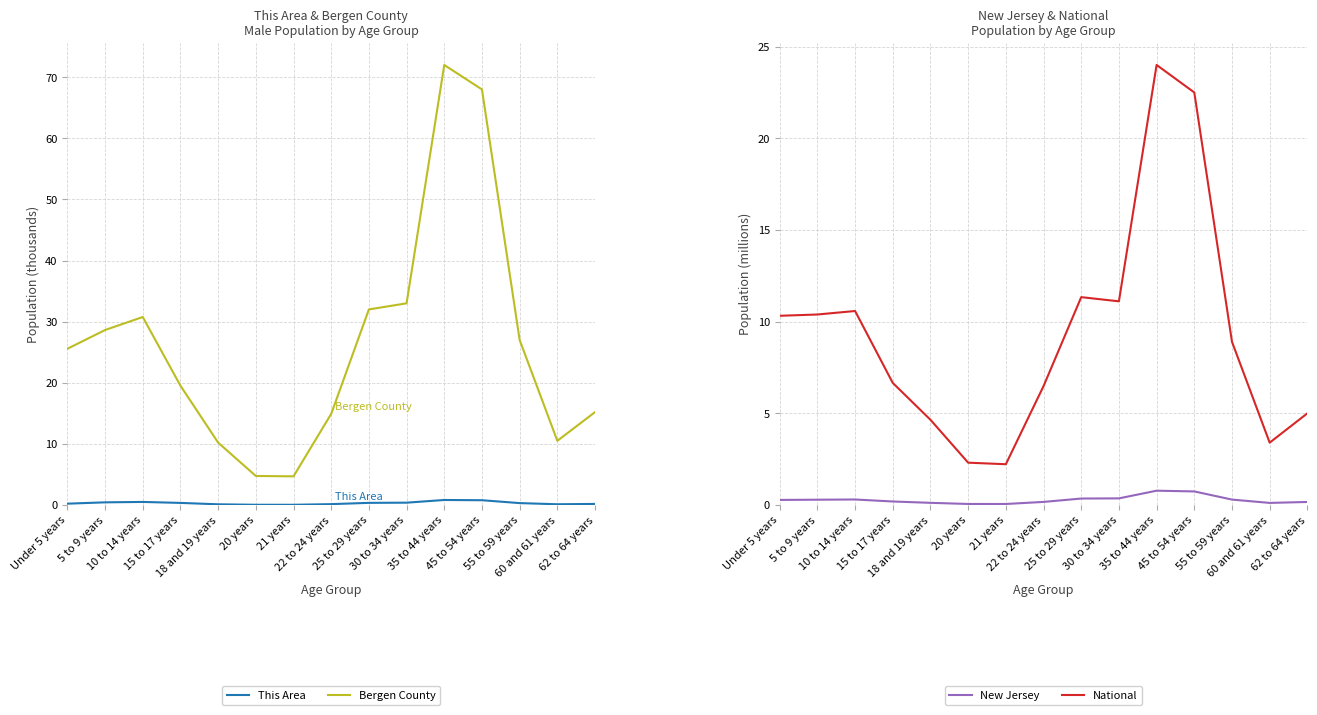

True or false: New Jersey and Bergen County cross at least once.

False